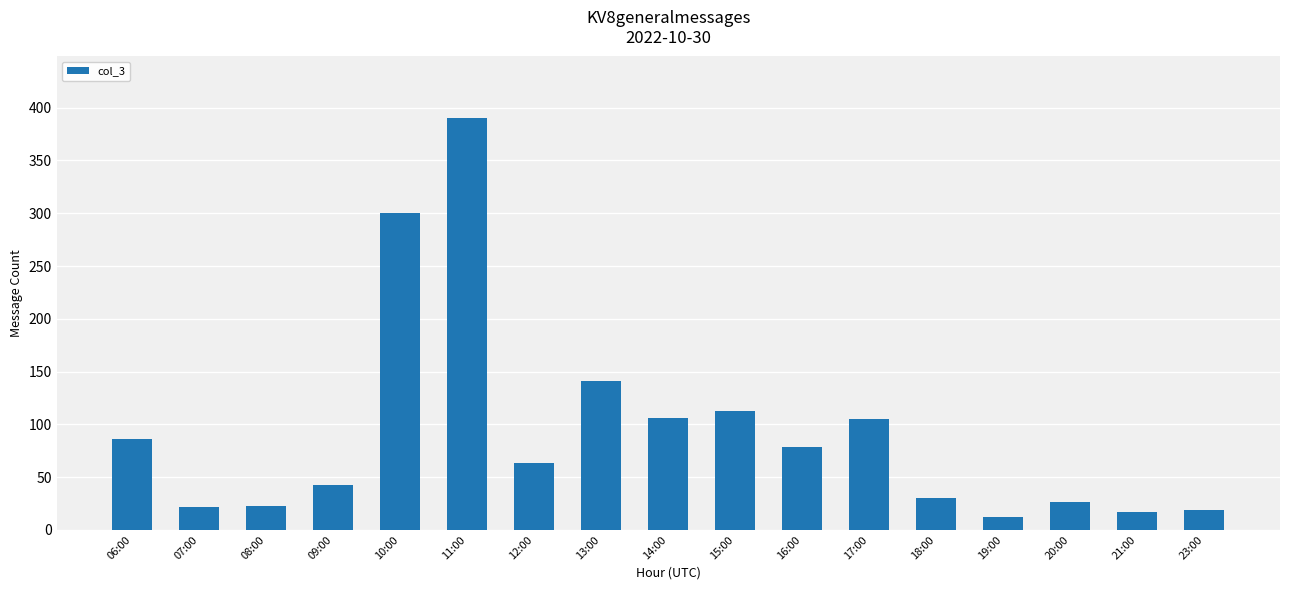

What is the label of the 15th bar from the right?

08:00